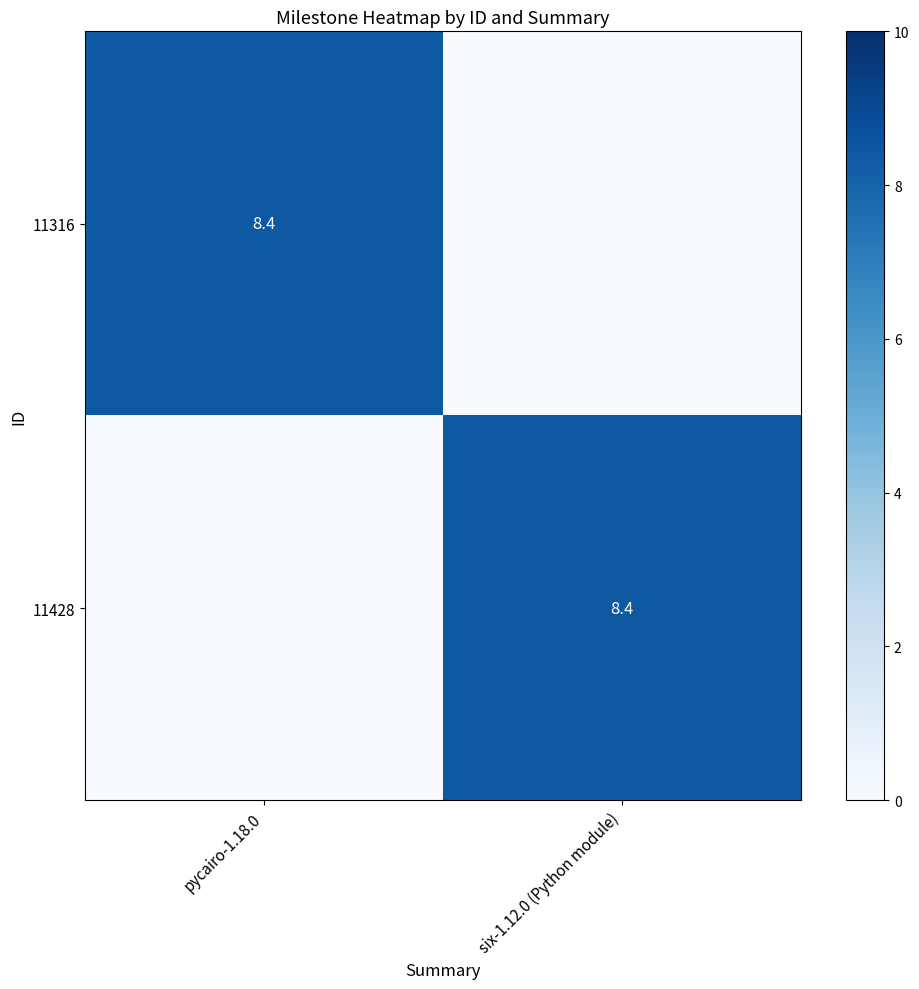

Is it true that 11316 equals 11.9 at pycairo-1.18.0?

False